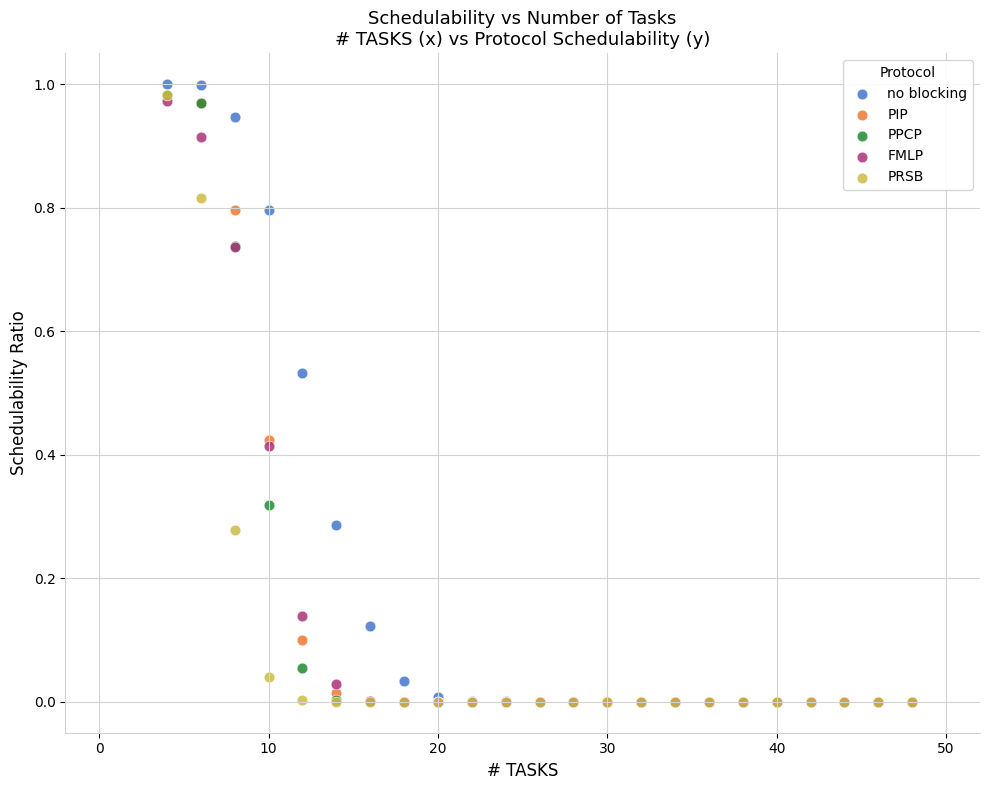

What are all the series names shown in the legend?

no blocking, PIP, PPCP, FMLP, PRSB